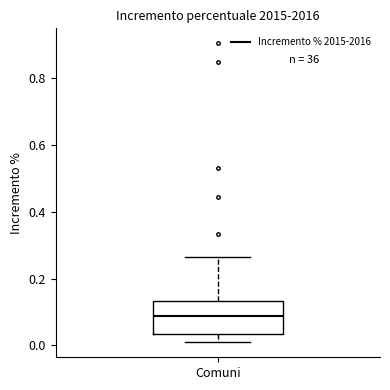

Where is the lower edge of the box for Comuni on the y-axis? The values are not printed on the chart, so give them approximately, as read against the axis.

0.04